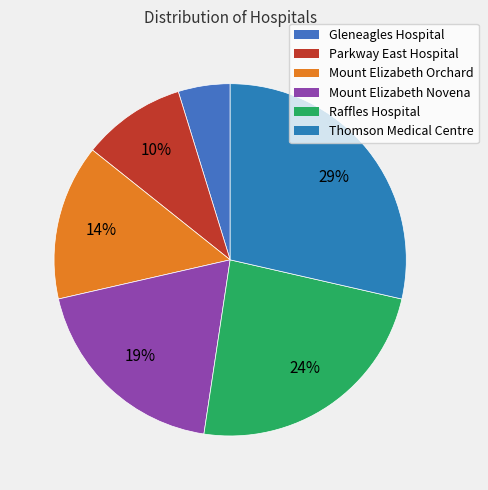

Which slice is the largest?

Thomson Medical Centre